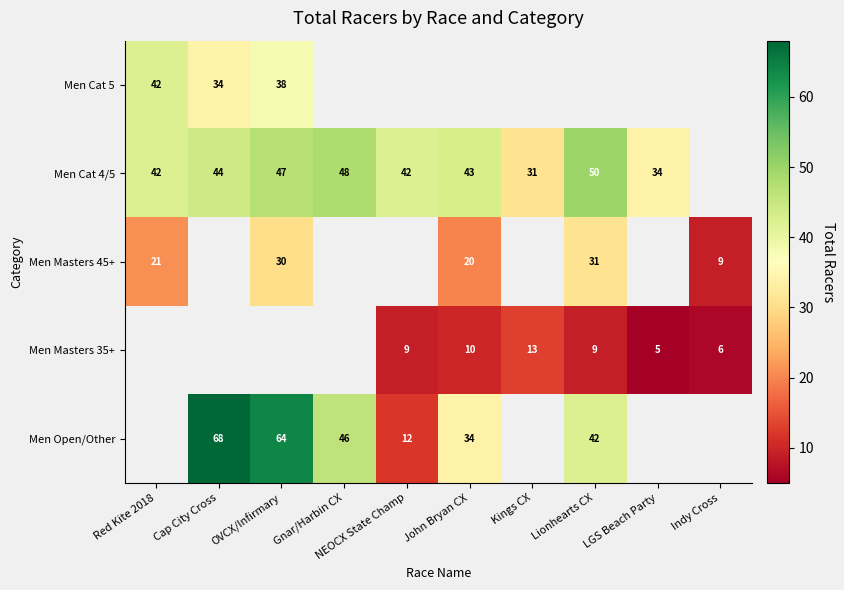

What is the difference between the Men Cat 4/5 values at Gnar/Harbin CX and Kings CX?

17